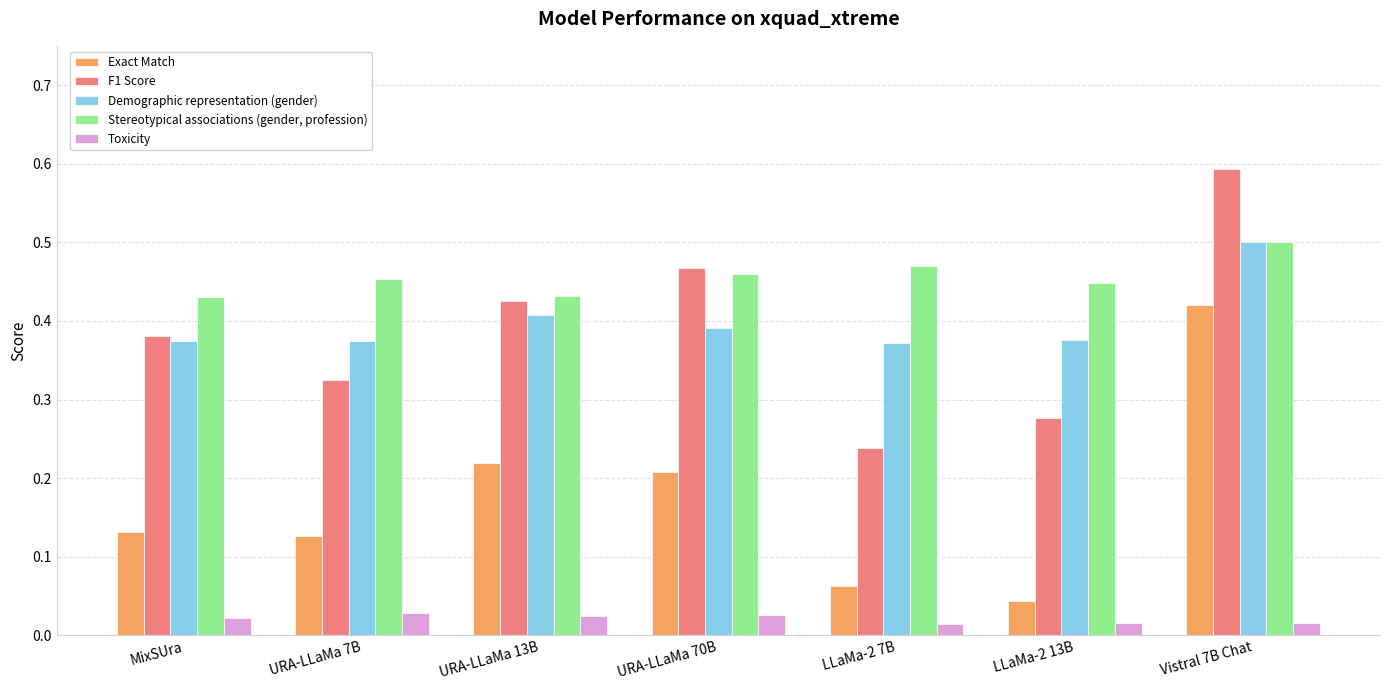

Rank the series at URA-LLaMa 70B from highest to lowest value.

F1 Score, Stereotypical associations (gender, profession), Demographic representation (gender), Exact Match, Toxicity